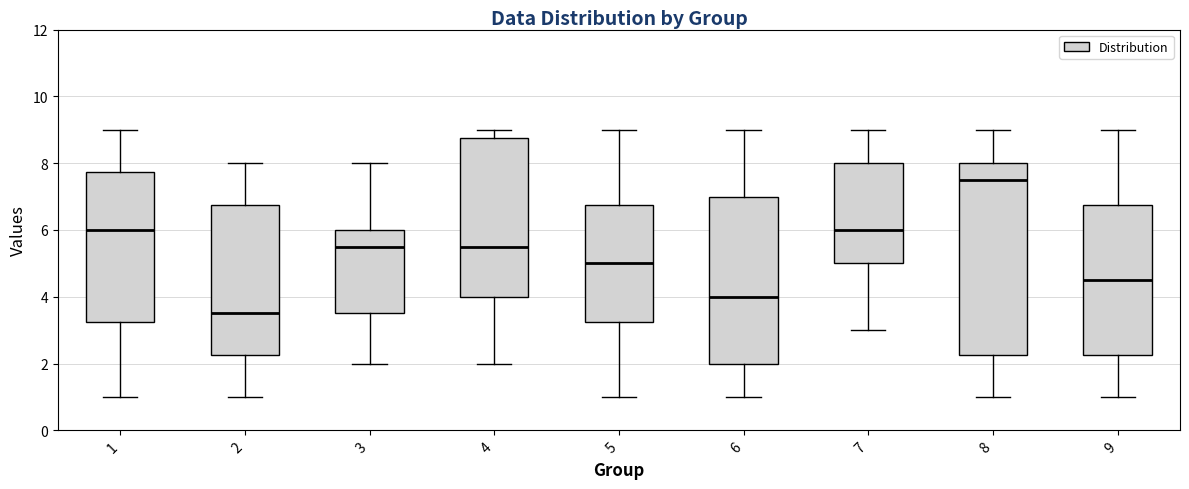

Which box's median line is the lowest?

2